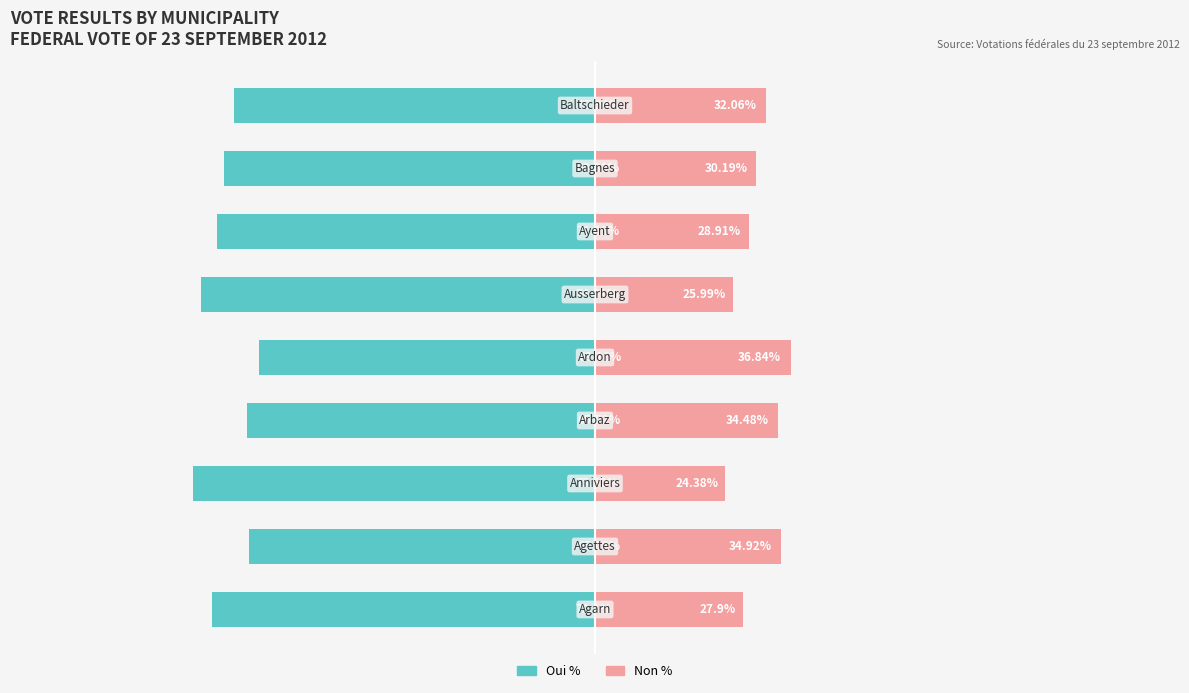

Reading left to right, what are all the values shown in this chart?

Oui %: -72.1	-65.1	-75.6	-65.5	-63.2	-74.0	-71.1	-69.8	-67.9
Non %: 27.9	34.9	24.4	34.5	36.8	26.0	28.9	30.2	32.1